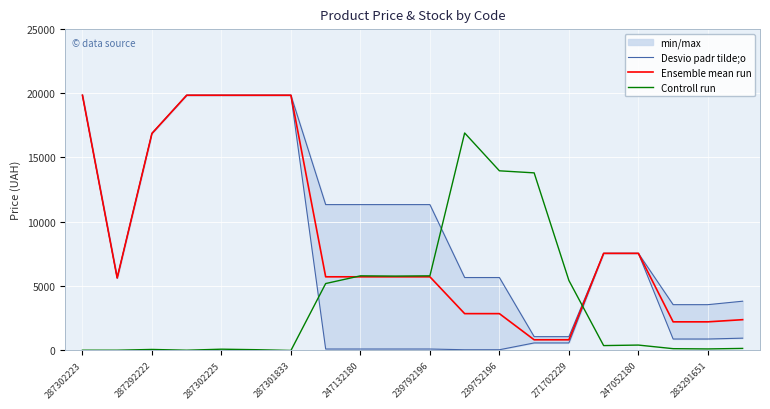

True or false: Desvio padr tilde;o and Ensemble mean run cross at least once.

False